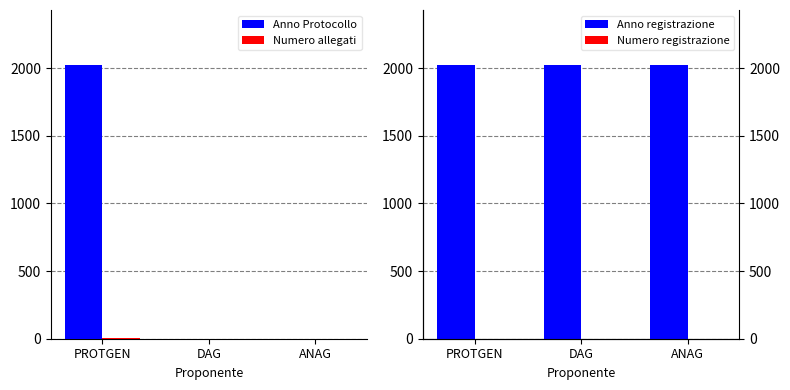

How many Numero allegati values are between 1 and 6?

3